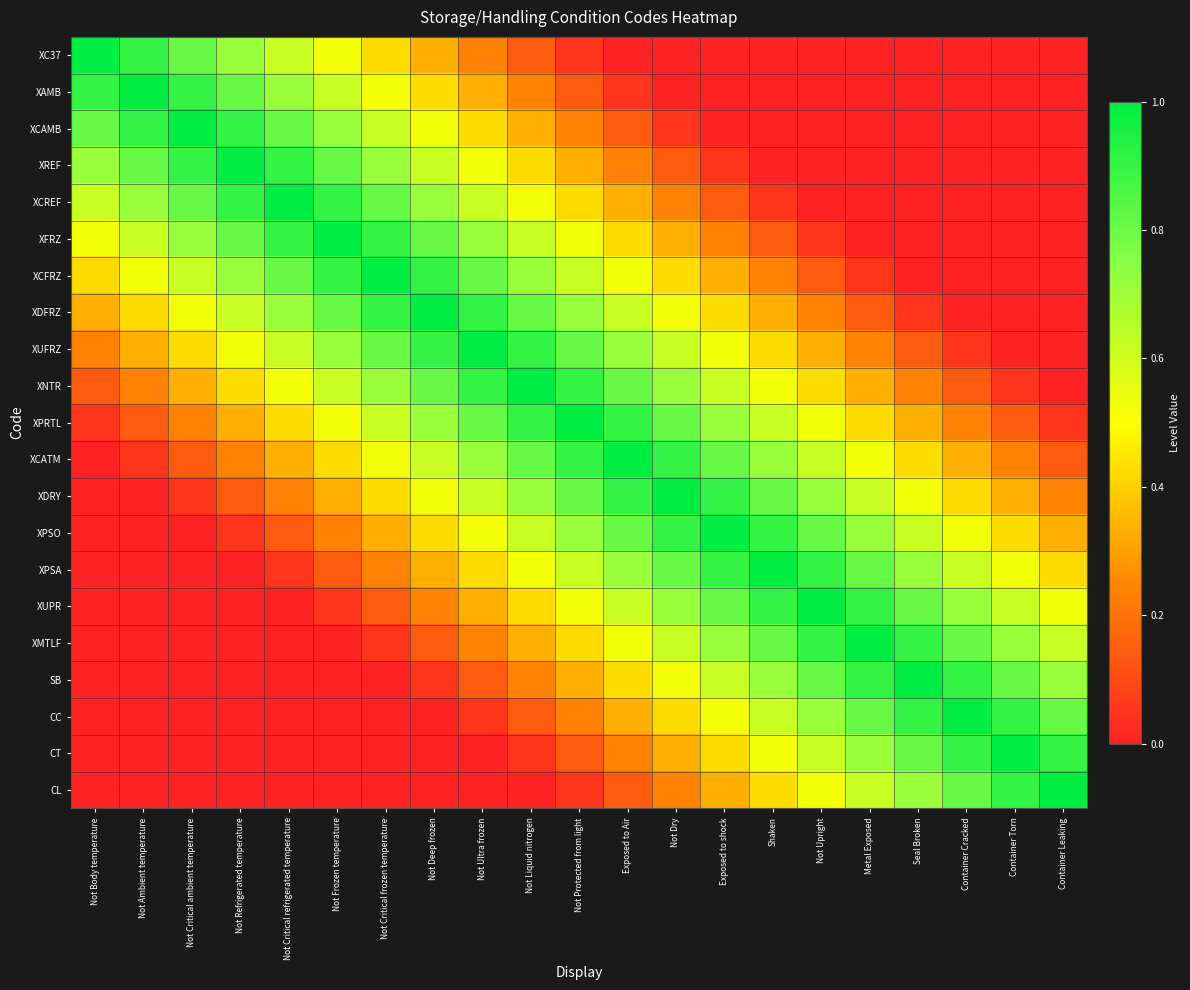

Reading right to left, extract all data points from this chart.

XC37: Container Leaking=0.0	Container Torn=0.0	Container Cracked=0.0	Seal Broken=0.0	Metal Exposed=0.0	Not Upright=0.0	Shaken=0.0	Exposed to shock=0.0	Not Dry=0.0	Exposed to Air=0.0	Not Protected from light=0.0	Not Liquid nitrogen=0.1	Not Ultra frozen=0.2	Not Deep frozen=0.3	Not Critical frozen temperature=0.4	Not Frozen temperature=0.5	Not Critical refrigerated temperature=0.6	Not Refrigerated temperature=0.7	Not Critical ambient temperature=0.8	Not Ambient temperature=0.9	Not Body temperature=1.0
XAMB: Container Leaking=0.0	Container Torn=0.0	Container Cracked=0.0	Seal Broken=0.0	Metal Exposed=0.0	Not Upright=0.0	Shaken=0.0	Exposed to shock=0.0	Not Dry=0.0	Exposed to Air=0.0	Not Protected from light=0.1	Not Liquid nitrogen=0.2	Not Ultra frozen=0.3	Not Deep frozen=0.4	Not Critical frozen temperature=0.5	Not Frozen temperature=0.6	Not Critical refrigerated temperature=0.7	Not Refrigerated temperature=0.8	Not Critical ambient temperature=0.9	Not Ambient temperature=1.0	Not Body temperature=0.9
XCAMB: Container Leaking=0.0	Container Torn=0.0	Container Cracked=0.0	Seal Broken=0.0	Metal Exposed=0.0	Not Upright=0.0	Shaken=0.0	Exposed to shock=0.0	Not Dry=0.0	Exposed to Air=0.1	Not Protected from light=0.2	Not Liquid nitrogen=0.3	Not Ultra frozen=0.4	Not Deep frozen=0.5	Not Critical frozen temperature=0.6	Not Frozen temperature=0.7	Not Critical refrigerated temperature=0.8	Not Refrigerated temperature=0.9	Not Critical ambient temperature=1.0	Not Ambient temperature=0.9	Not Body temperature=0.8
XREF: Container Leaking=0.0	Container Torn=0.0	Container Cracked=0.0	Seal Broken=0.0	Metal Exposed=0.0	Not Upright=0.0	Shaken=0.0	Exposed to shock=0.0	Not Dry=0.1	Exposed to Air=0.2	Not Protected from light=0.3	Not Liquid nitrogen=0.4	Not Ultra frozen=0.5	Not Deep frozen=0.6	Not Critical frozen temperature=0.7	Not Frozen temperature=0.8	Not Critical refrigerated temperature=0.9	Not Refrigerated temperature=1.0	Not Critical ambient temperature=0.9	Not Ambient temperature=0.8	Not Body temperature=0.7
XCREF: Container Leaking=0.0	Container Torn=0.0	Container Cracked=0.0	Seal Broken=0.0	Metal Exposed=0.0	Not Upright=0.0	Shaken=0.0	Exposed to shock=0.1	Not Dry=0.2	Exposed to Air=0.3	Not Protected from light=0.4	Not Liquid nitrogen=0.5	Not Ultra frozen=0.6	Not Deep frozen=0.7	Not Critical frozen temperature=0.8	Not Frozen temperature=0.9	Not Critical refrigerated temperature=1.0	Not Refrigerated temperature=0.9	Not Critical ambient temperature=0.8	Not Ambient temperature=0.7	Not Body temperature=0.6
XFRZ: Container Leaking=0.0	Container Torn=0.0	Container Cracked=0.0	Seal Broken=0.0	Metal Exposed=0.0	Not Upright=0.0	Shaken=0.1	Exposed to shock=0.2	Not Dry=0.3	Exposed to Air=0.4	Not Protected from light=0.5	Not Liquid nitrogen=0.6	Not Ultra frozen=0.7	Not Deep frozen=0.8	Not Critical frozen temperature=0.9	Not Frozen temperature=1.0	Not Critical refrigerated temperature=0.9	Not Refrigerated temperature=0.8	Not Critical ambient temperature=0.7	Not Ambient temperature=0.6	Not Body temperature=0.5
XCFRZ: Container Leaking=0.0	Container Torn=0.0	Container Cracked=0.0	Seal Broken=0.0	Metal Exposed=0.0	Not Upright=0.1	Shaken=0.2	Exposed to shock=0.3	Not Dry=0.4	Exposed to Air=0.5	Not Protected from light=0.6	Not Liquid nitrogen=0.7	Not Ultra frozen=0.8	Not Deep frozen=0.9	Not Critical frozen temperature=1.0	Not Frozen temperature=0.9	Not Critical refrigerated temperature=0.8	Not Refrigerated temperature=0.7	Not Critical ambient temperature=0.6	Not Ambient temperature=0.5	Not Body temperature=0.4
XDFRZ: Container Leaking=0.0	Container Torn=0.0	Container Cracked=0.0	Seal Broken=0.0	Metal Exposed=0.1	Not Upright=0.2	Shaken=0.3	Exposed to shock=0.4	Not Dry=0.5	Exposed to Air=0.6	Not Protected from light=0.7	Not Liquid nitrogen=0.8	Not Ultra frozen=0.9	Not Deep frozen=1.0	Not Critical frozen temperature=0.9	Not Frozen temperature=0.8	Not Critical refrigerated temperature=0.7	Not Refrigerated temperature=0.6	Not Critical ambient temperature=0.5	Not Ambient temperature=0.4	Not Body temperature=0.3
XUFRZ: Container Leaking=0.0	Container Torn=0.0	Container Cracked=0.0	Seal Broken=0.1	Metal Exposed=0.2	Not Upright=0.3	Shaken=0.4	Exposed to shock=0.5	Not Dry=0.6	Exposed to Air=0.7	Not Protected from light=0.8	Not Liquid nitrogen=0.9	Not Ultra frozen=1.0	Not Deep frozen=0.9	Not Critical frozen temperature=0.8	Not Frozen temperature=0.7	Not Critical refrigerated temperature=0.6	Not Refrigerated temperature=0.5	Not Critical ambient temperature=0.4	Not Ambient temperature=0.3	Not Body temperature=0.2
XNTR: Container Leaking=0.0	Container Torn=0.0	Container Cracked=0.1	Seal Broken=0.2	Metal Exposed=0.3	Not Upright=0.4	Shaken=0.5	Exposed to shock=0.6	Not Dry=0.7	Exposed to Air=0.8	Not Protected from light=0.9	Not Liquid nitrogen=1.0	Not Ultra frozen=0.9	Not Deep frozen=0.8	Not Critical frozen temperature=0.7	Not Frozen temperature=0.6	Not Critical refrigerated temperature=0.5	Not Refrigerated temperature=0.4	Not Critical ambient temperature=0.3	Not Ambient temperature=0.2	Not Body temperature=0.1
XPRTL: Container Leaking=0.0	Container Torn=0.1	Container Cracked=0.2	Seal Broken=0.3	Metal Exposed=0.4	Not Upright=0.5	Shaken=0.6	Exposed to shock=0.7	Not Dry=0.8	Exposed to Air=0.9	Not Protected from light=1.0	Not Liquid nitrogen=0.9	Not Ultra frozen=0.8	Not Deep frozen=0.7	Not Critical frozen temperature=0.6	Not Frozen temperature=0.5	Not Critical refrigerated temperature=0.4	Not Refrigerated temperature=0.3	Not Critical ambient temperature=0.2	Not Ambient temperature=0.1	Not Body temperature=0.0
XCATM: Container Leaking=0.1	Container Torn=0.2	Container Cracked=0.3	Seal Broken=0.4	Metal Exposed=0.5	Not Upright=0.6	Shaken=0.7	Exposed to shock=0.8	Not Dry=0.9	Exposed to Air=1.0	Not Protected from light=0.9	Not Liquid nitrogen=0.8	Not Ultra frozen=0.7	Not Deep frozen=0.6	Not Critical frozen temperature=0.5	Not Frozen temperature=0.4	Not Critical refrigerated temperature=0.3	Not Refrigerated temperature=0.2	Not Critical ambient temperature=0.1	Not Ambient temperature=0.0	Not Body temperature=0.0
XDRY: Container Leaking=0.2	Container Torn=0.3	Container Cracked=0.4	Seal Broken=0.5	Metal Exposed=0.6	Not Upright=0.7	Shaken=0.8	Exposed to shock=0.9	Not Dry=1.0	Exposed to Air=0.9	Not Protected from light=0.8	Not Liquid nitrogen=0.7	Not Ultra frozen=0.6	Not Deep frozen=0.5	Not Critical frozen temperature=0.4	Not Frozen temperature=0.3	Not Critical refrigerated temperature=0.2	Not Refrigerated temperature=0.1	Not Critical ambient temperature=0.0	Not Ambient temperature=0.0	Not Body temperature=0.0
XPSO: Container Leaking=0.3	Container Torn=0.4	Container Cracked=0.5	Seal Broken=0.6	Metal Exposed=0.7	Not Upright=0.8	Shaken=0.9	Exposed to shock=1.0	Not Dry=0.9	Exposed to Air=0.8	Not Protected from light=0.7	Not Liquid nitrogen=0.6	Not Ultra frozen=0.5	Not Deep frozen=0.4	Not Critical frozen temperature=0.3	Not Frozen temperature=0.2	Not Critical refrigerated temperature=0.1	Not Refrigerated temperature=0.0	Not Critical ambient temperature=0.0	Not Ambient temperature=0.0	Not Body temperature=0.0
XPSA: Container Leaking=0.4	Container Torn=0.5	Container Cracked=0.6	Seal Broken=0.7	Metal Exposed=0.8	Not Upright=0.9	Shaken=1.0	Exposed to shock=0.9	Not Dry=0.8	Exposed to Air=0.7	Not Protected from light=0.6	Not Liquid nitrogen=0.5	Not Ultra frozen=0.4	Not Deep frozen=0.3	Not Critical frozen temperature=0.2	Not Frozen temperature=0.1	Not Critical refrigerated temperature=0.0	Not Refrigerated temperature=0.0	Not Critical ambient temperature=0.0	Not Ambient temperature=0.0	Not Body temperature=0.0
XUPR: Container Leaking=0.5	Container Torn=0.6	Container Cracked=0.7	Seal Broken=0.8	Metal Exposed=0.9	Not Upright=1.0	Shaken=0.9	Exposed to shock=0.8	Not Dry=0.7	Exposed to Air=0.6	Not Protected from light=0.5	Not Liquid nitrogen=0.4	Not Ultra frozen=0.3	Not Deep frozen=0.2	Not Critical frozen temperature=0.1	Not Frozen temperature=0.0	Not Critical refrigerated temperature=0.0	Not Refrigerated temperature=0.0	Not Critical ambient temperature=0.0	Not Ambient temperature=0.0	Not Body temperature=0.0
XMTLF: Container Leaking=0.6	Container Torn=0.7	Container Cracked=0.8	Seal Broken=0.9	Metal Exposed=1.0	Not Upright=0.9	Shaken=0.8	Exposed to shock=0.7	Not Dry=0.6	Exposed to Air=0.5	Not Protected from light=0.4	Not Liquid nitrogen=0.3	Not Ultra frozen=0.2	Not Deep frozen=0.1	Not Critical frozen temperature=0.0	Not Frozen temperature=0.0	Not Critical refrigerated temperature=0.0	Not Refrigerated temperature=0.0	Not Critical ambient temperature=0.0	Not Ambient temperature=0.0	Not Body temperature=0.0
SB: Container Leaking=0.7	Container Torn=0.8	Container Cracked=0.9	Seal Broken=1.0	Metal Exposed=0.9	Not Upright=0.8	Shaken=0.7	Exposed to shock=0.6	Not Dry=0.5	Exposed to Air=0.4	Not Protected from light=0.3	Not Liquid nitrogen=0.2	Not Ultra frozen=0.1	Not Deep frozen=0.0	Not Critical frozen temperature=0.0	Not Frozen temperature=0.0	Not Critical refrigerated temperature=0.0	Not Refrigerated temperature=0.0	Not Critical ambient temperature=0.0	Not Ambient temperature=0.0	Not Body temperature=0.0
CC: Container Leaking=0.8	Container Torn=0.9	Container Cracked=1.0	Seal Broken=0.9	Metal Exposed=0.8	Not Upright=0.7	Shaken=0.6	Exposed to shock=0.5	Not Dry=0.4	Exposed to Air=0.3	Not Protected from light=0.2	Not Liquid nitrogen=0.1	Not Ultra frozen=0.0	Not Deep frozen=0.0	Not Critical frozen temperature=0.0	Not Frozen temperature=0.0	Not Critical refrigerated temperature=0.0	Not Refrigerated temperature=0.0	Not Critical ambient temperature=0.0	Not Ambient temperature=0.0	Not Body temperature=0.0
CT: Container Leaking=0.9	Container Torn=1.0	Container Cracked=0.9	Seal Broken=0.8	Metal Exposed=0.7	Not Upright=0.6	Shaken=0.5	Exposed to shock=0.4	Not Dry=0.3	Exposed to Air=0.2	Not Protected from light=0.1	Not Liquid nitrogen=0.0	Not Ultra frozen=0.0	Not Deep frozen=0.0	Not Critical frozen temperature=0.0	Not Frozen temperature=0.0	Not Critical refrigerated temperature=0.0	Not Refrigerated temperature=0.0	Not Critical ambient temperature=0.0	Not Ambient temperature=0.0	Not Body temperature=0.0
CL: Container Leaking=1.0	Container Torn=0.9	Container Cracked=0.8	Seal Broken=0.7	Metal Exposed=0.6	Not Upright=0.5	Shaken=0.4	Exposed to shock=0.3	Not Dry=0.2	Exposed to Air=0.1	Not Protected from light=0.0	Not Liquid nitrogen=0.0	Not Ultra frozen=0.0	Not Deep frozen=0.0	Not Critical frozen temperature=0.0	Not Frozen temperature=0.0	Not Critical refrigerated temperature=0.0	Not Refrigerated temperature=0.0	Not Critical ambient temperature=0.0	Not Ambient temperature=0.0	Not Body temperature=0.0